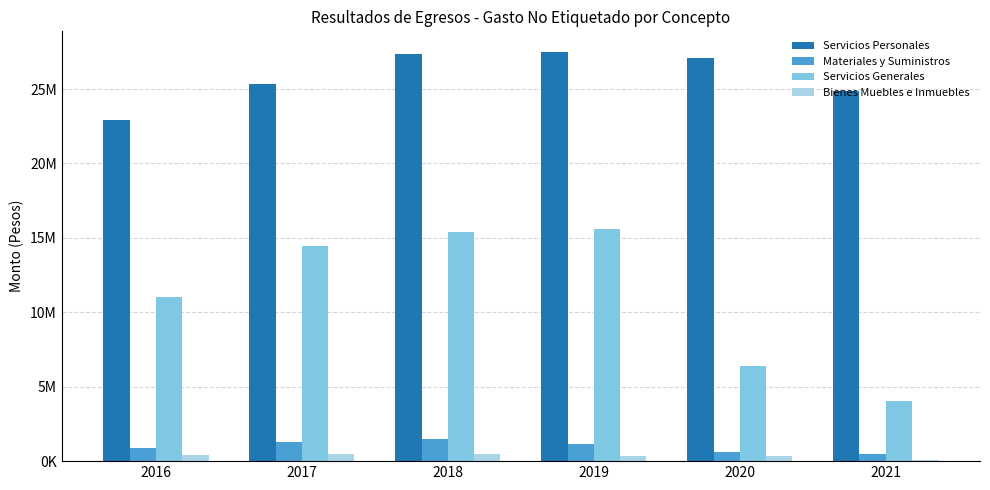

Which series changed the most between 2016 and 2021?

Servicios Generales